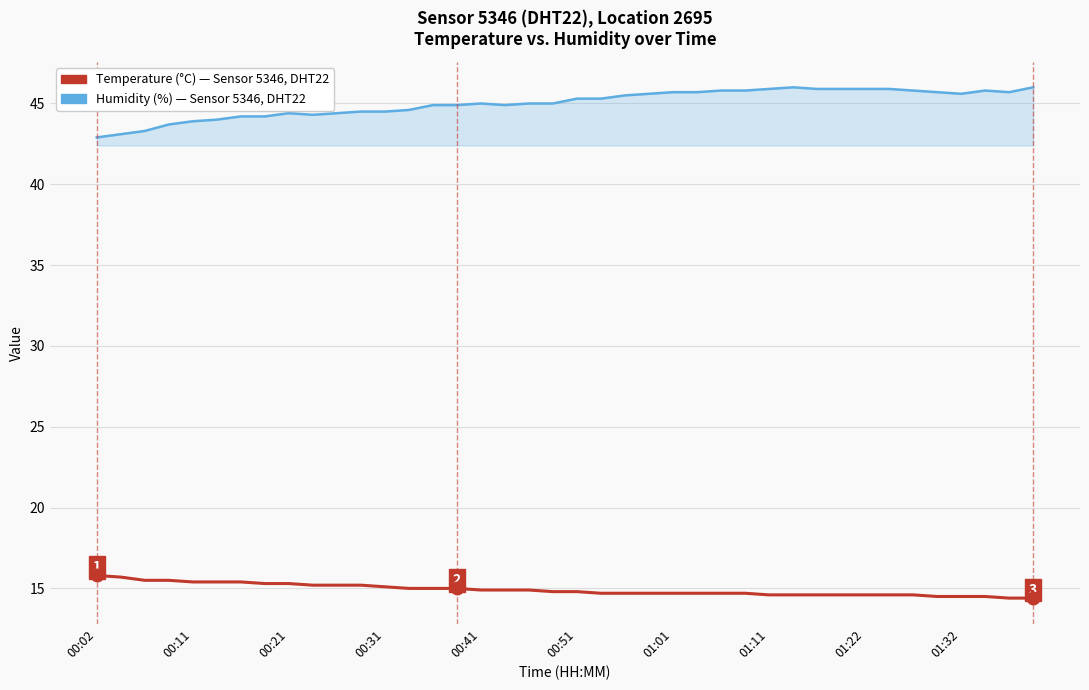

What is the maximum value shown in the chart?

46.0